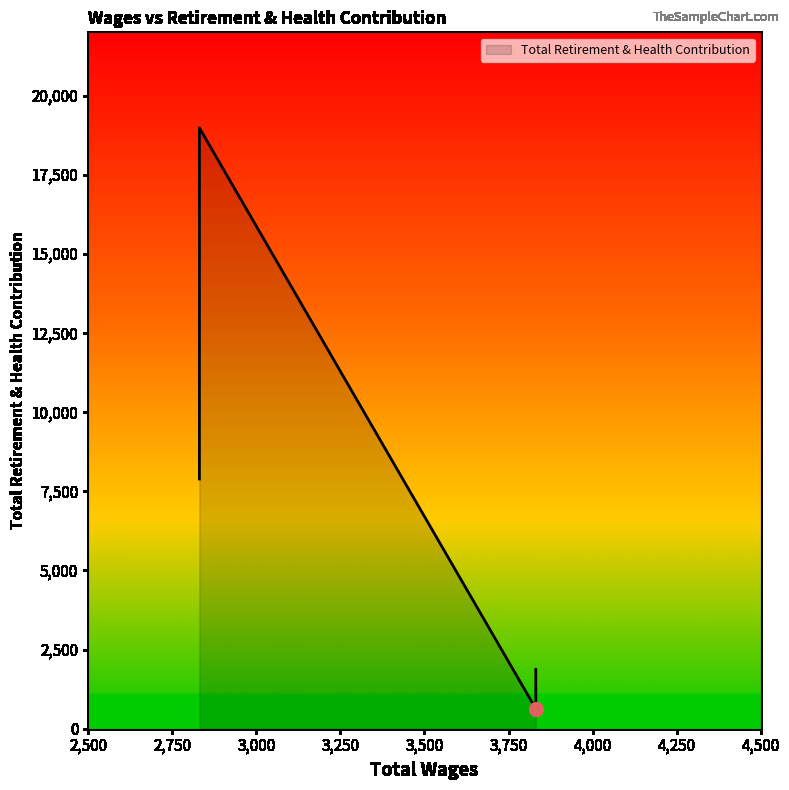

Reading right to left, extract all data points from this chart.

7890	7890	18983	630	1876